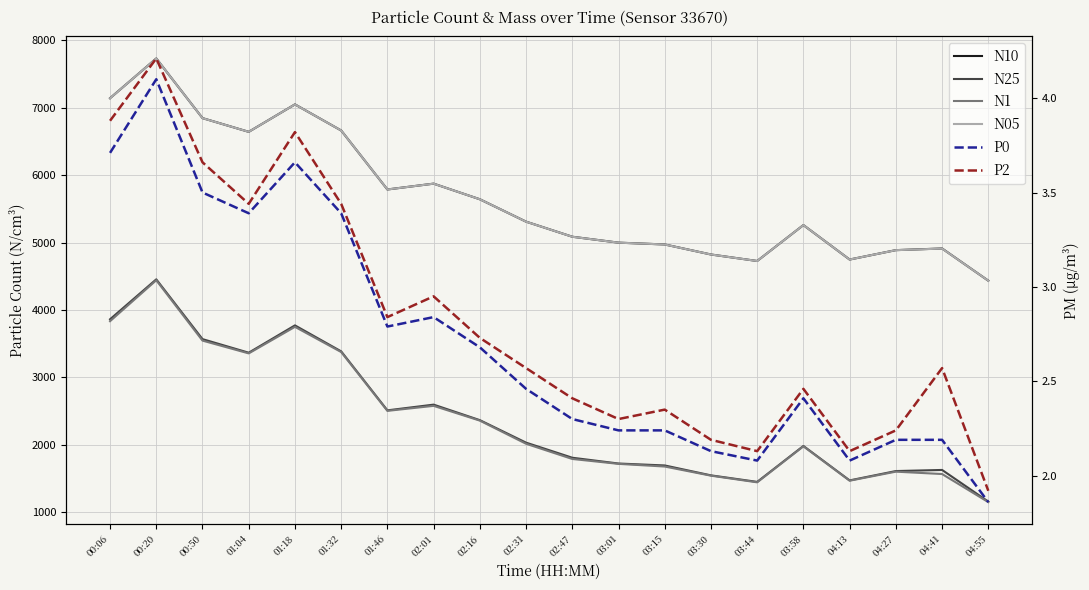

True or false: P0 and N05 cross at least once.

False